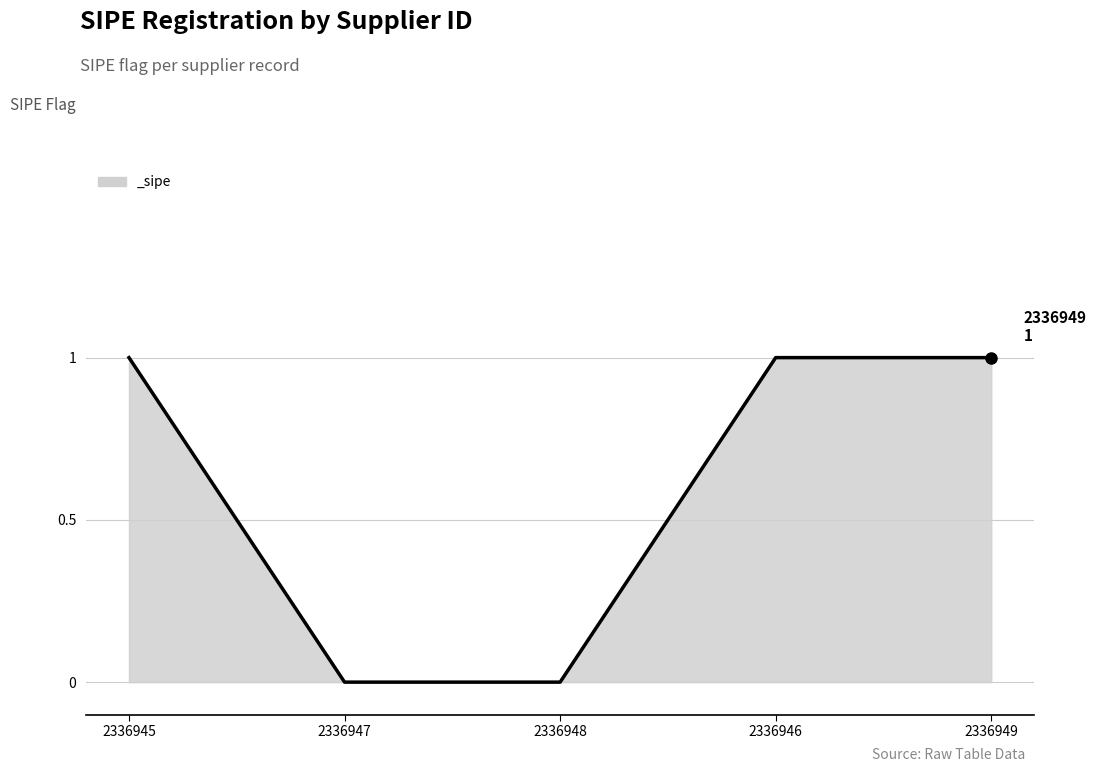

How many distinct data groups are displayed?

1